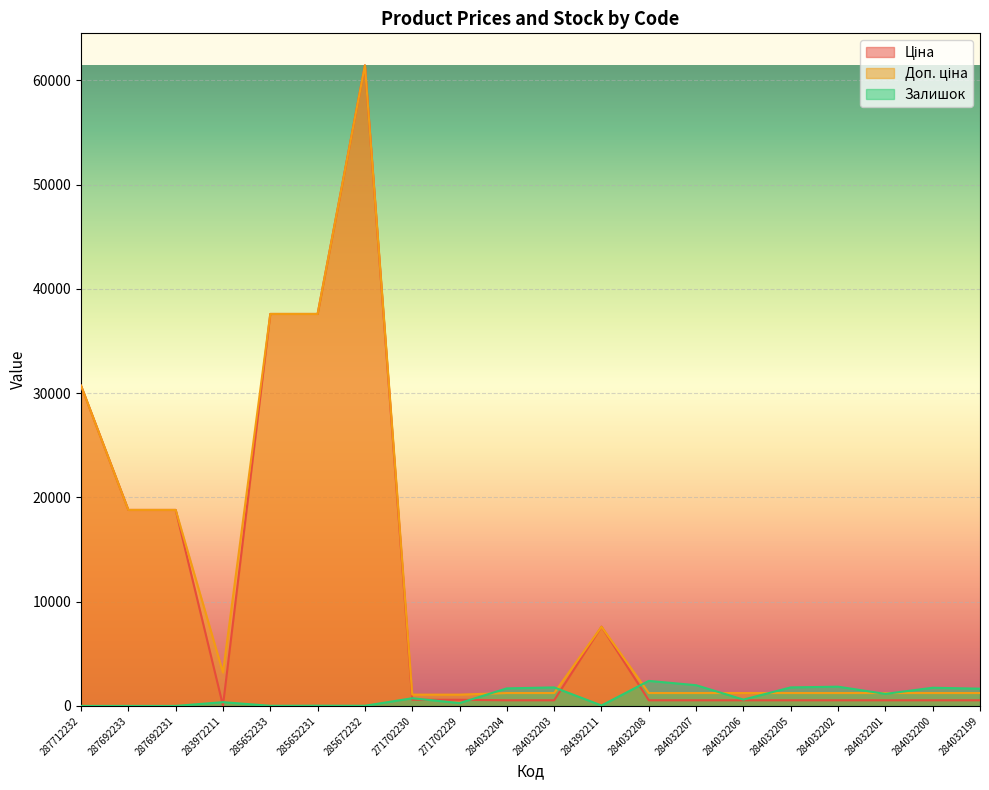

Where is the first local minimum for Ціна?

283972211